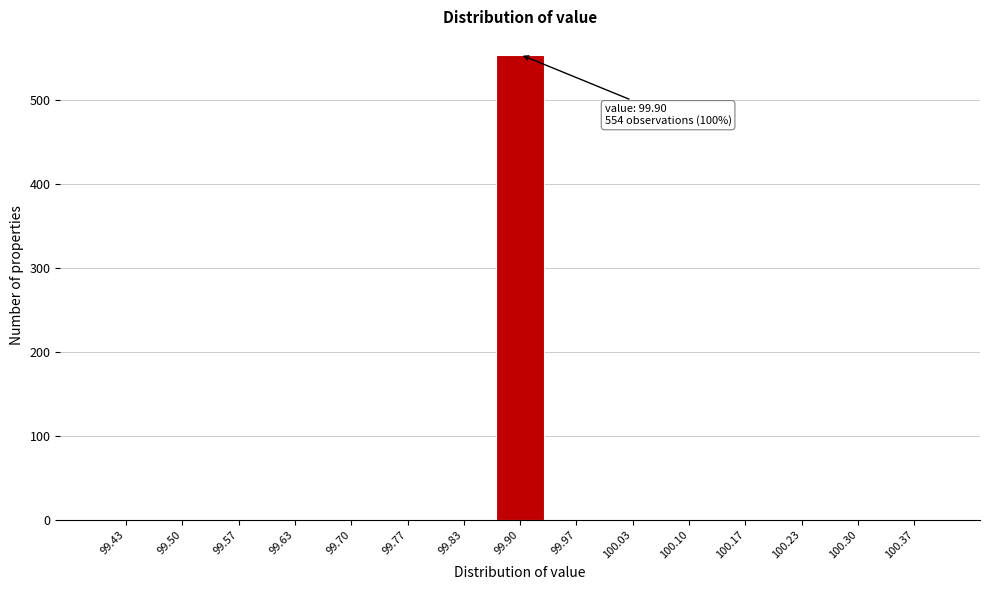

Reading right to left, what are all the values shown in this chart?

100.37=0	100.30=0	100.23=0	100.17=0	100.10=0	100.03=0	99.97=0	99.90=554	99.83=0	99.77=0	99.70=0	99.63=0	99.57=0	99.50=0	99.43=0